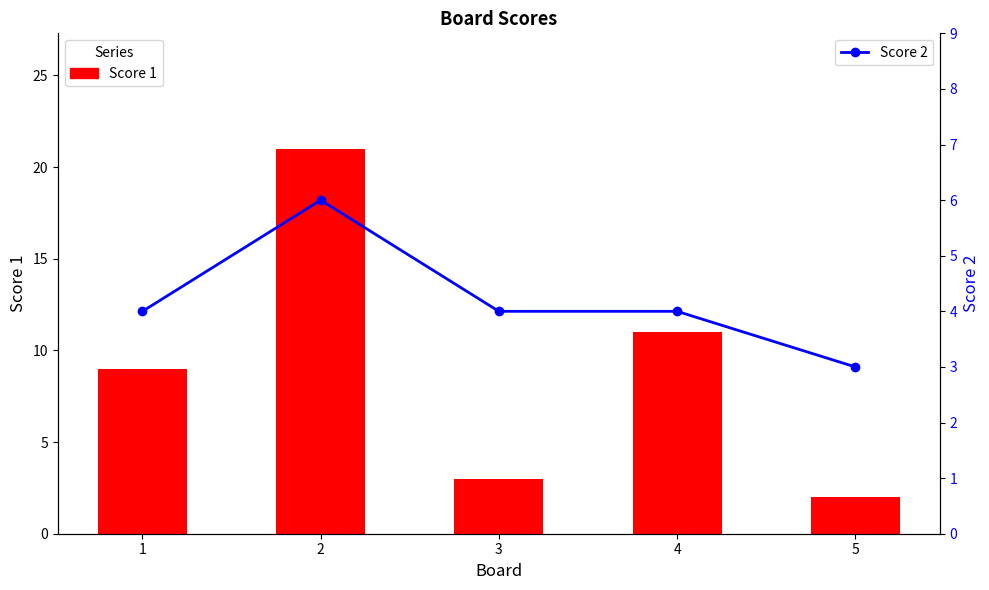

How many data points in Score 2 are less than 4?

1